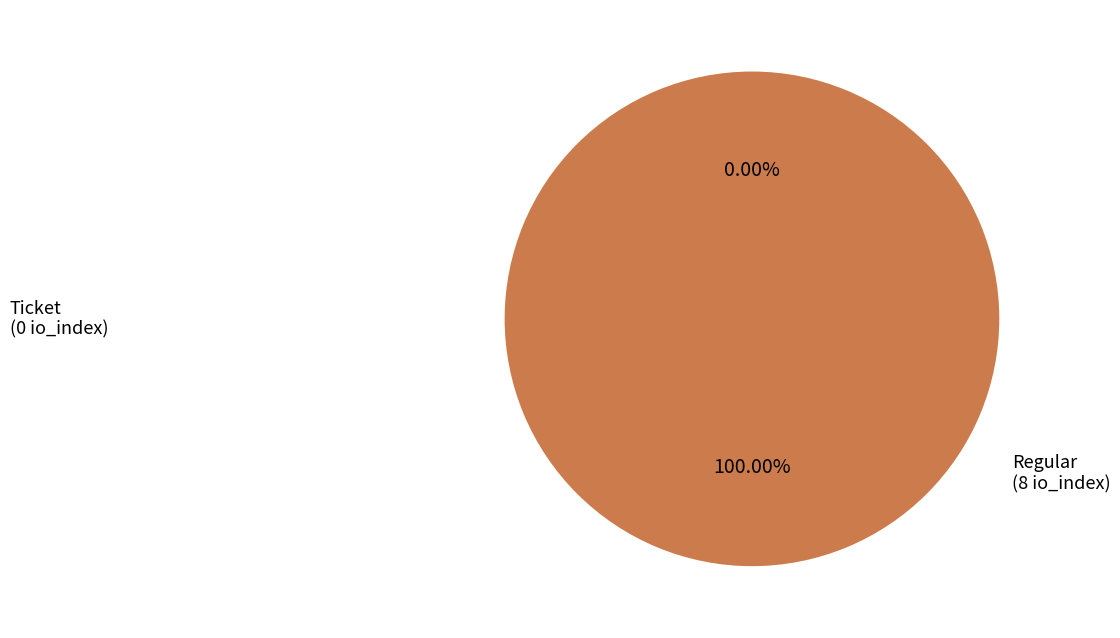

What is the smallest slice in the pie chart?

Ticket